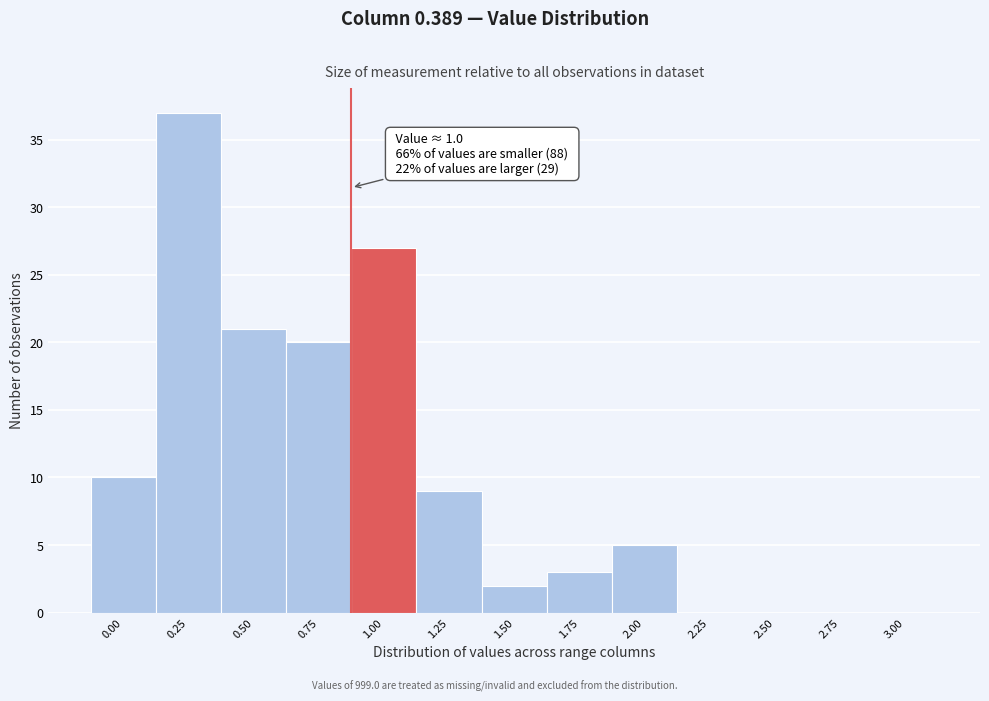

Reading right to left, extract all data points from this chart.

3.00=0	2.75=0	2.50=0	2.25=0	2.00=5	1.75=3	1.50=2	1.25=9	1.00=27	0.75=20	0.50=21	0.25=37	0.00=10